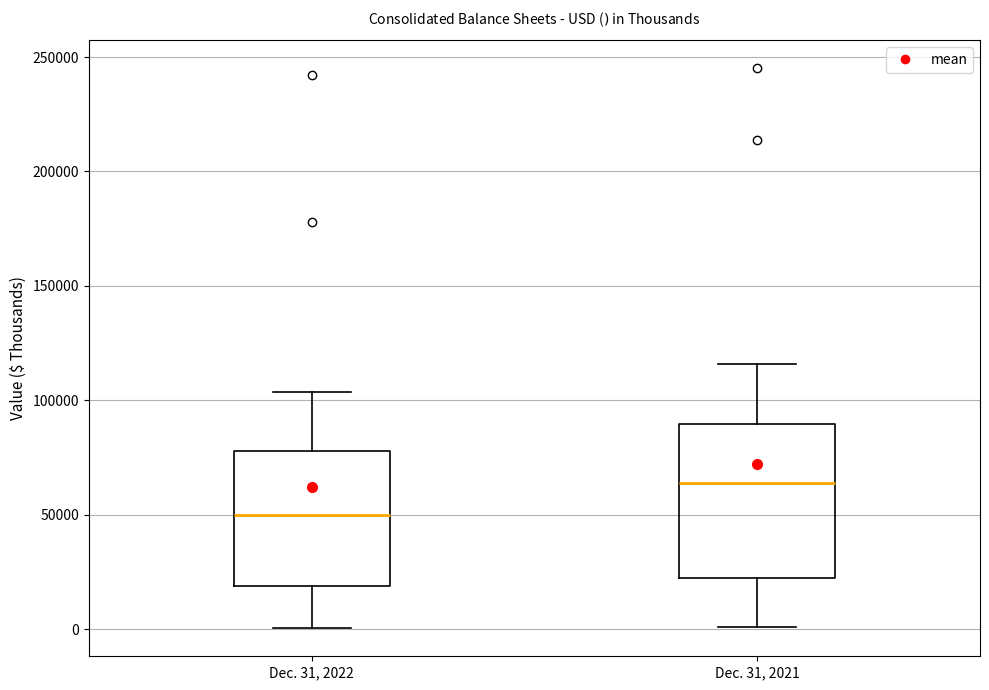

Which box is the tallest, from its lower edge to its upper edge?

Dec. 31, 2021